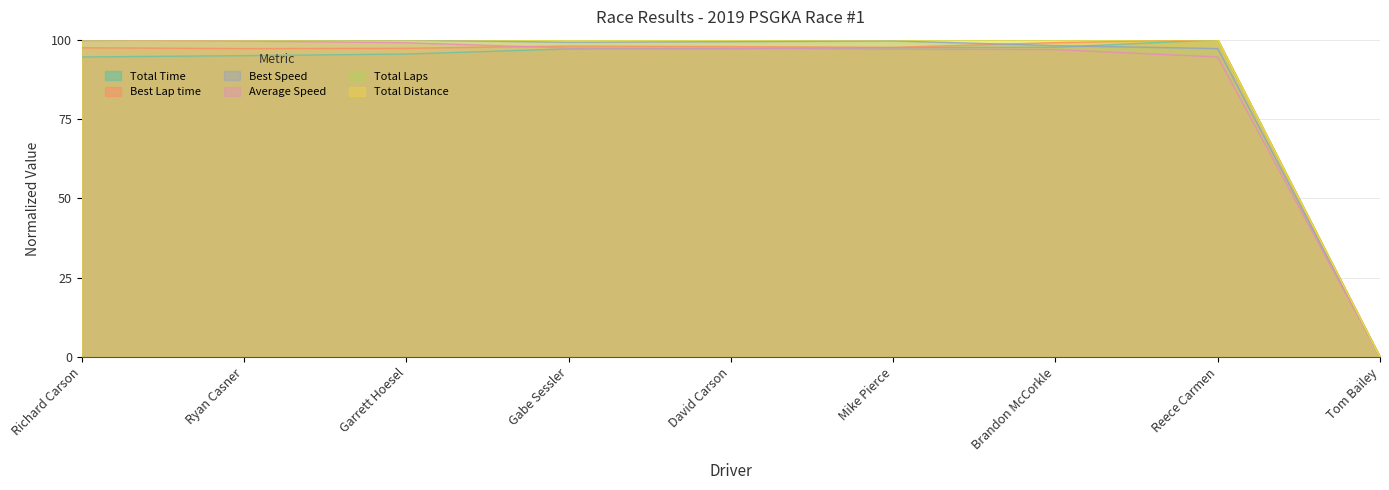

True or false: Total Laps and Total Distance cross at least once.

False